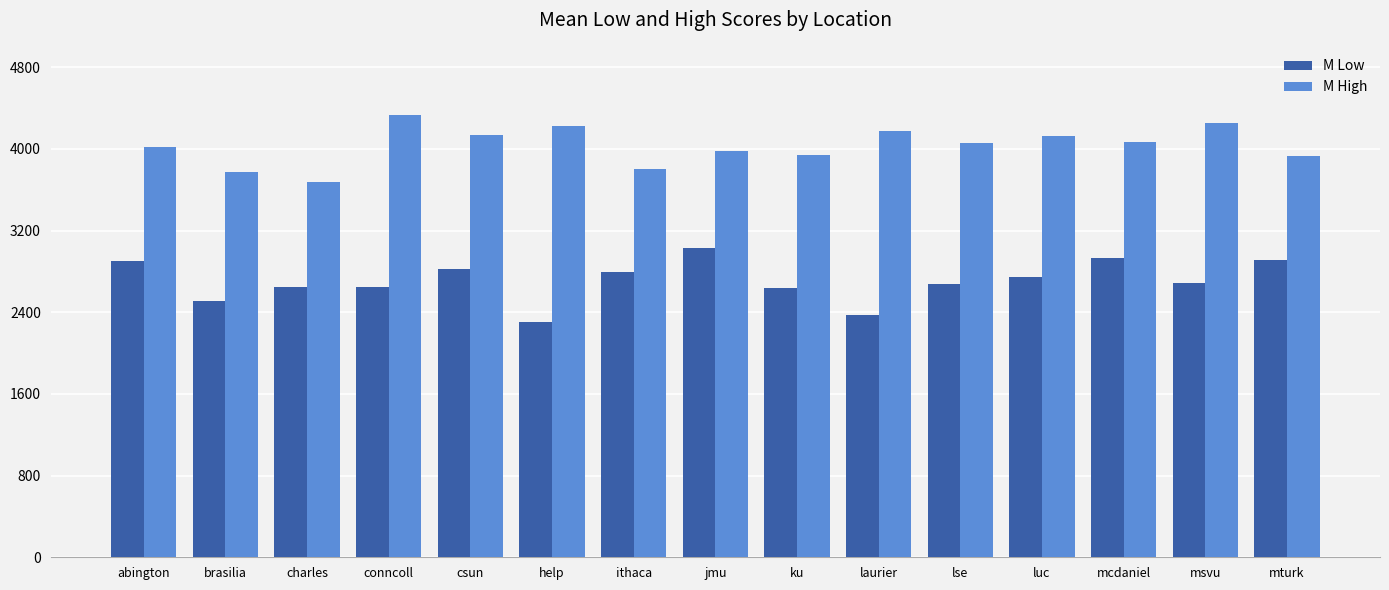

The M High series shows 6967 at mturk. True or false?

False